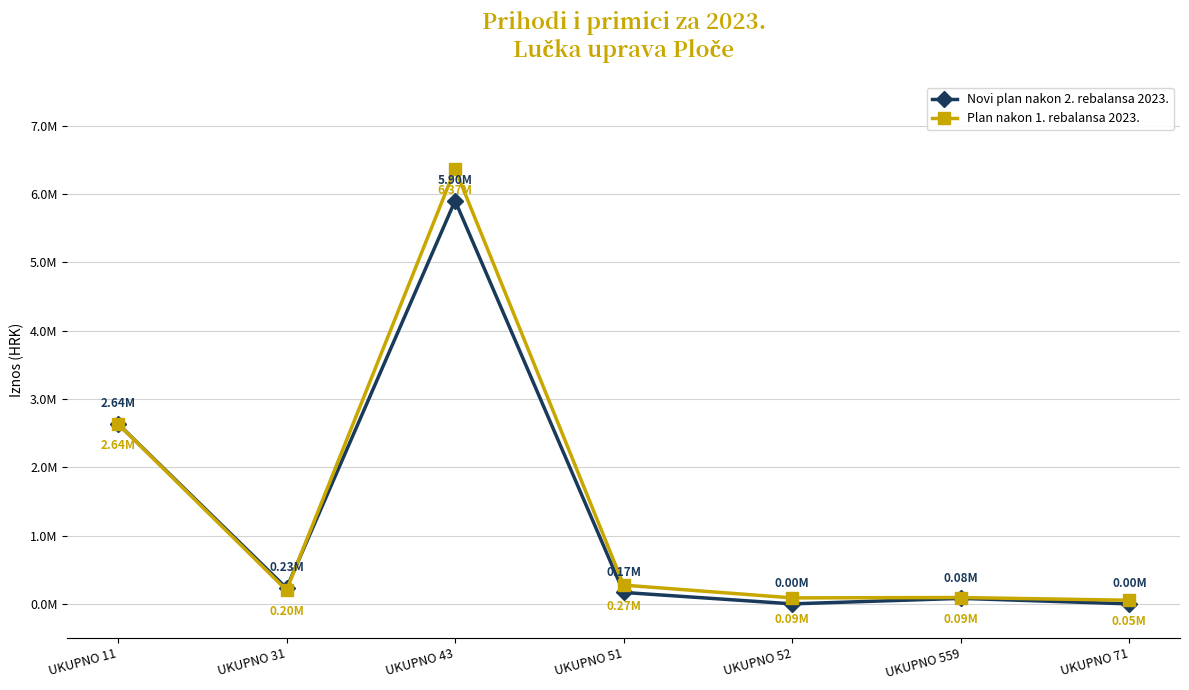

How many values in the Novi plan nakon 2. rebalansa 2023. series are below 167189?

3